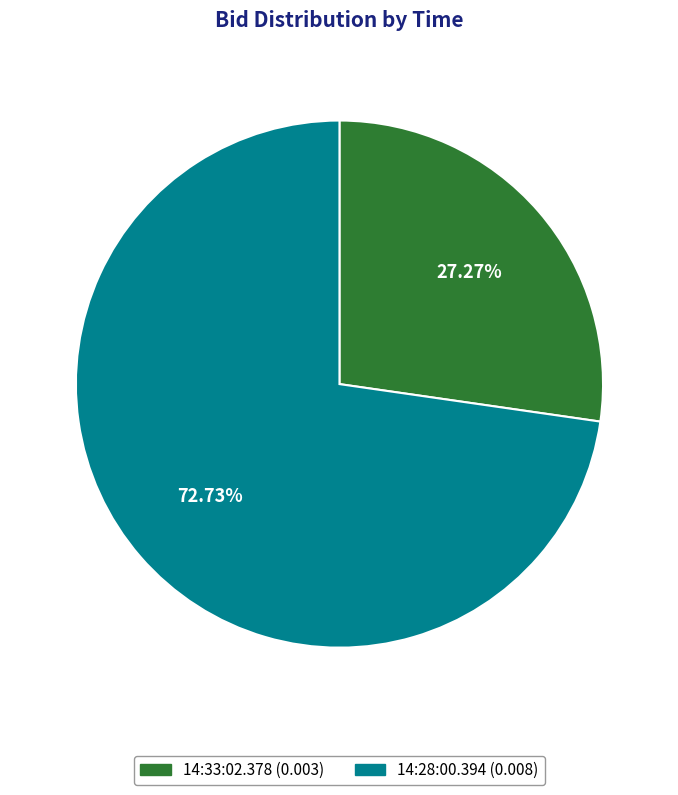

What percentage is the 14:28:00.394 slice, to the nearest percent?

73%